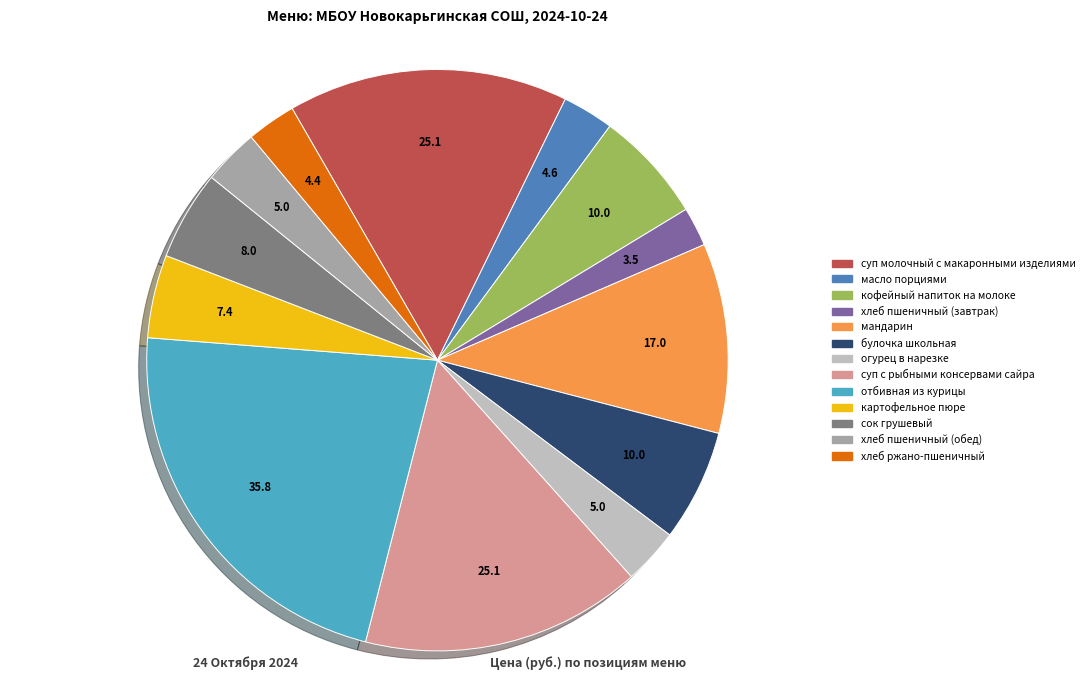

True or false: масло порциями accounts for 15% of the total.

False